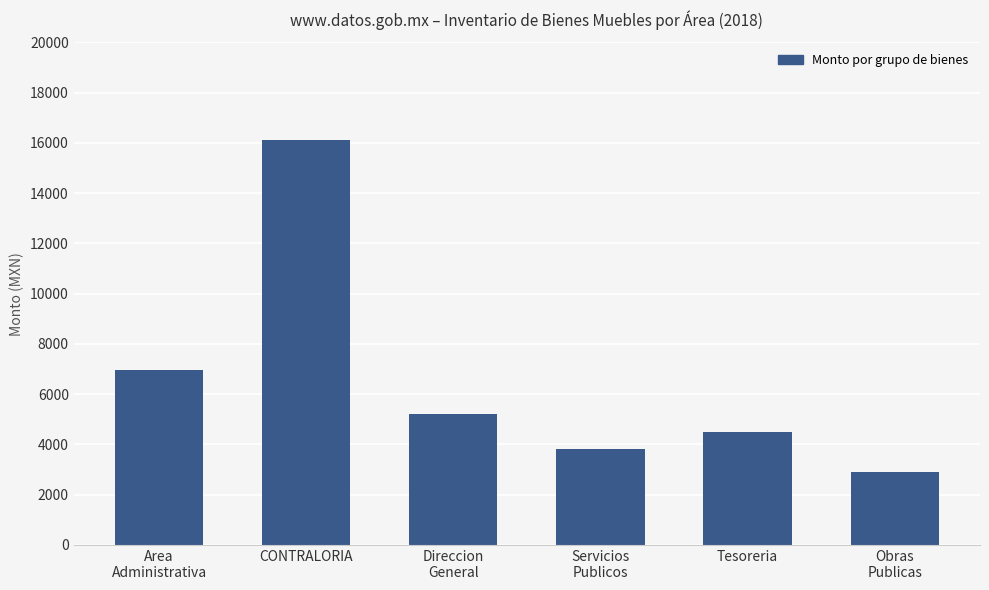

What is the value of the 2nd bar from the left?

16119